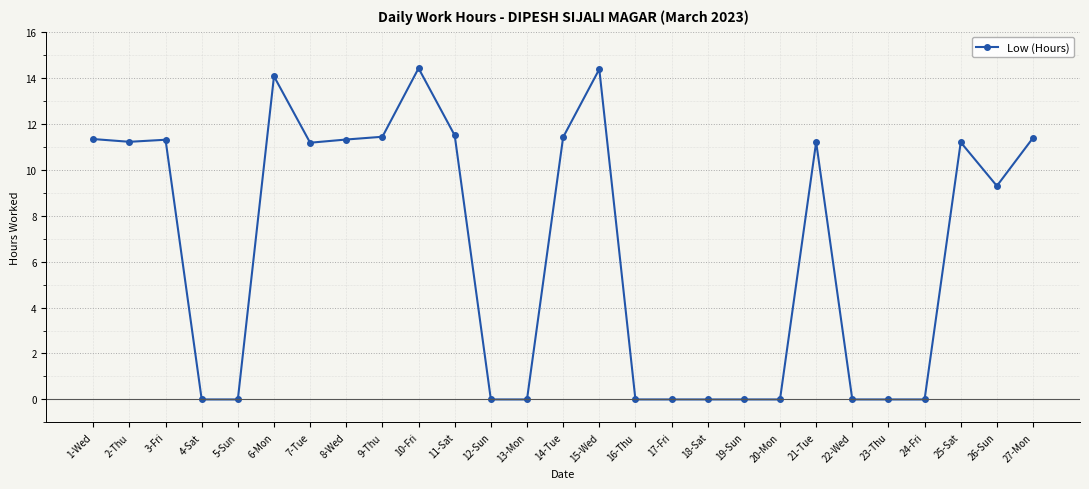

Is it true that the value at 12-Sun is 5.4?

False